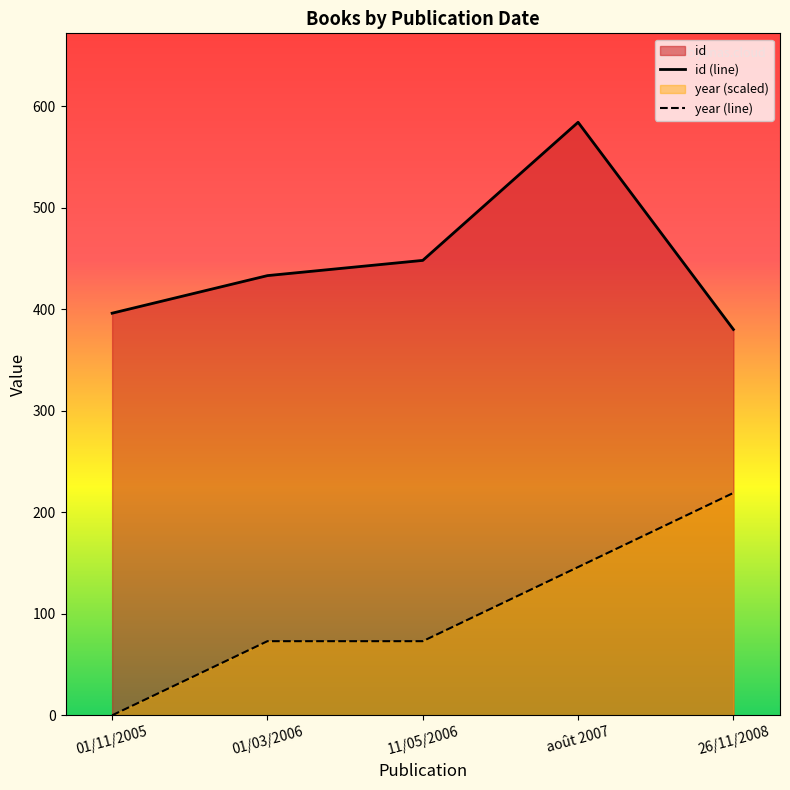

Rank the series by their maximum value, from lowest to highest.

year (line), id (line)